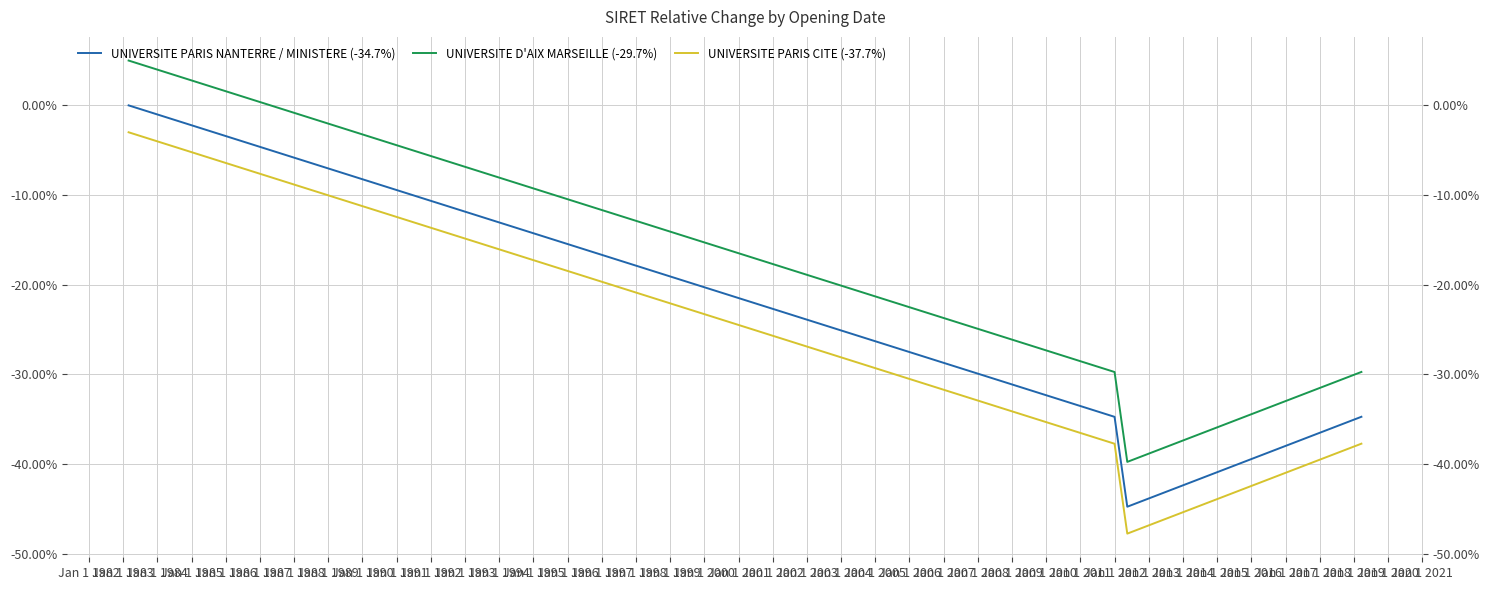

List the series in order of their overall mean, highest first.

UNIVERSITE D'AIX MARSEILLE (-29.7%), UNIVERSITE PARIS NANTERRE / MINISTERE (-34.7%), UNIVERSITE PARIS CITE (-37.7%)